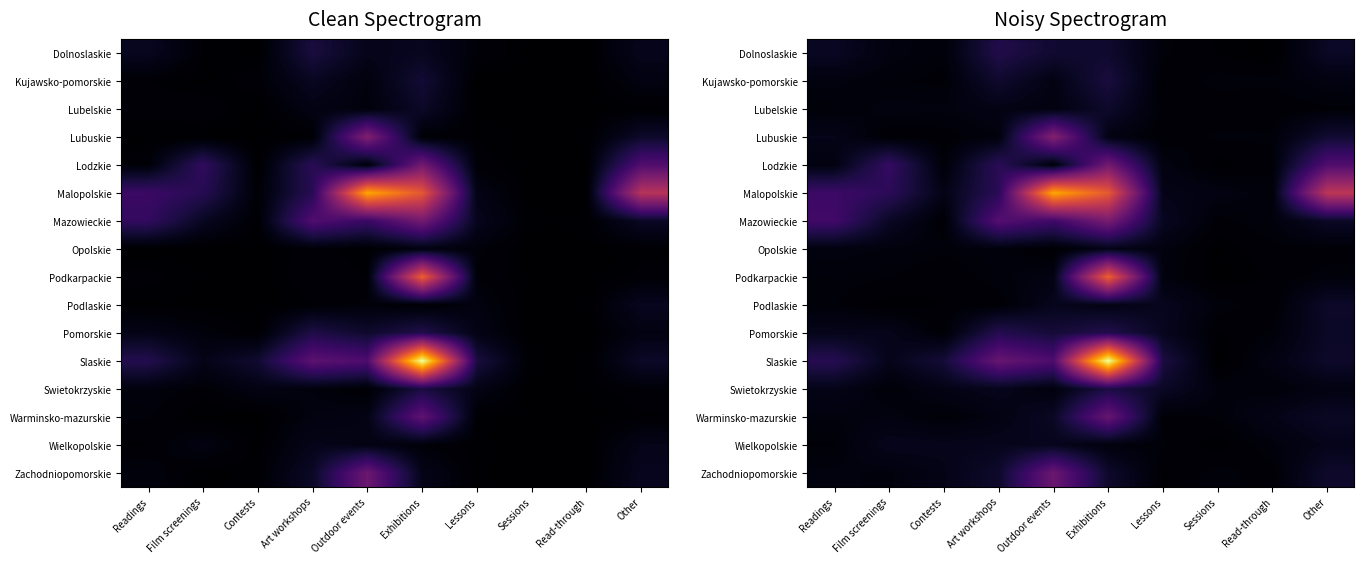

List the labels in order of Malopolskie value, largest first.

Outdoor events, Exhibitions, Other, Readings, Film screenings, Art workshops, Lessons, Contests, Sessions, Read-through